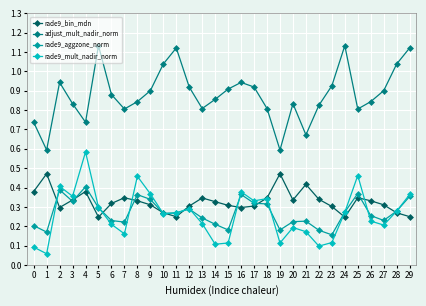

The value of adjust_mult_nadir_norm at 1 is 1.0. True or false?

False